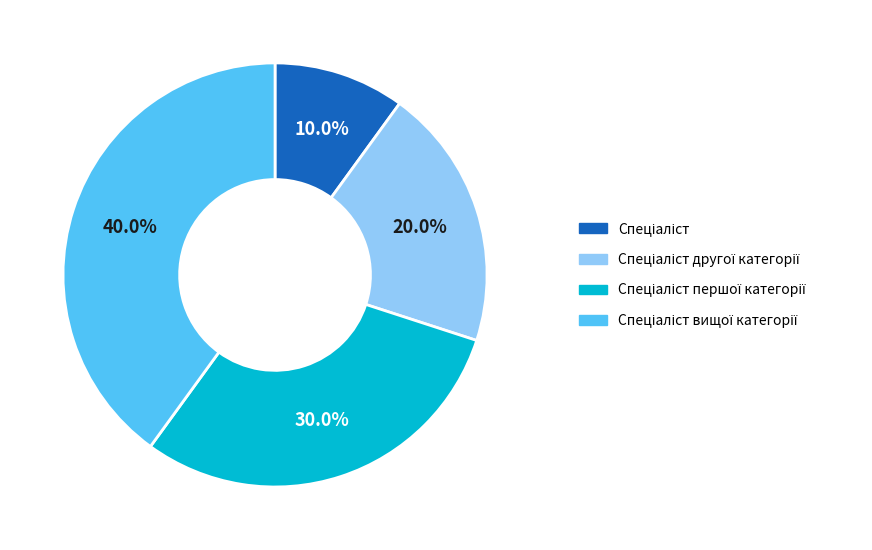

Is there any slice that represents more than half of the pie?

No